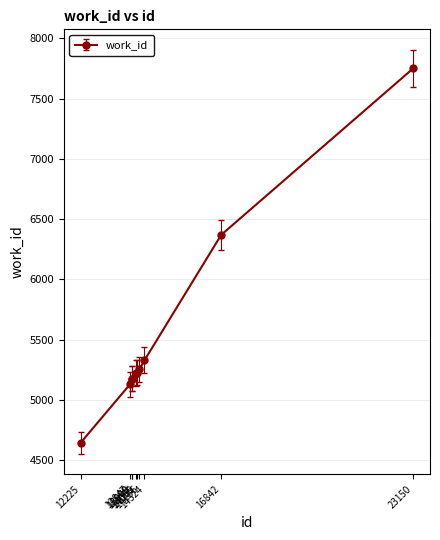

Is it true that the value at 23150 is 13264?

False